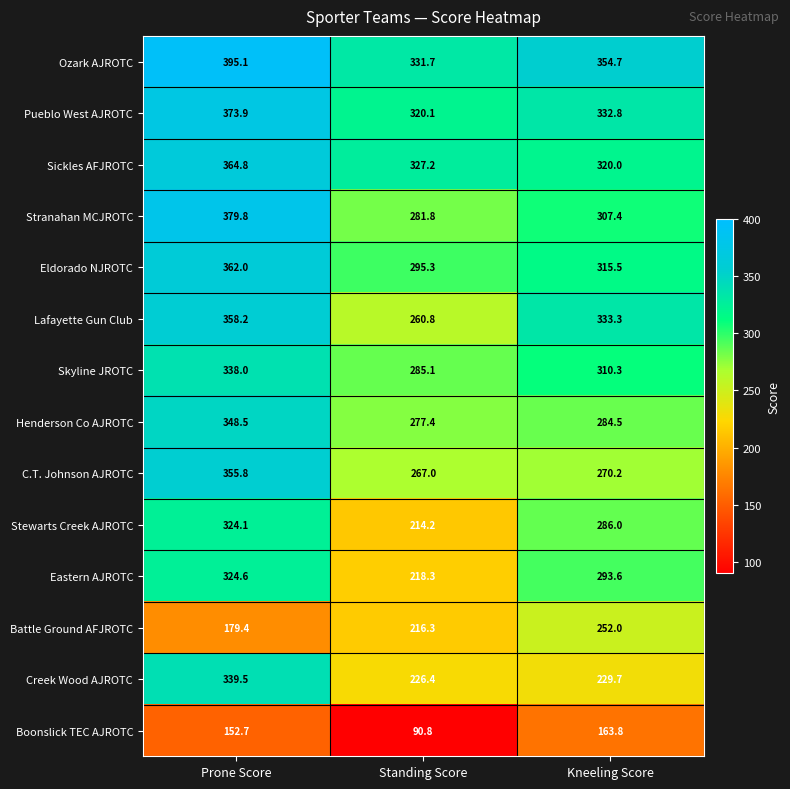

What is the sum of the Eldorado NJROTC values at Standing Score and Kneeling Score?

610.8